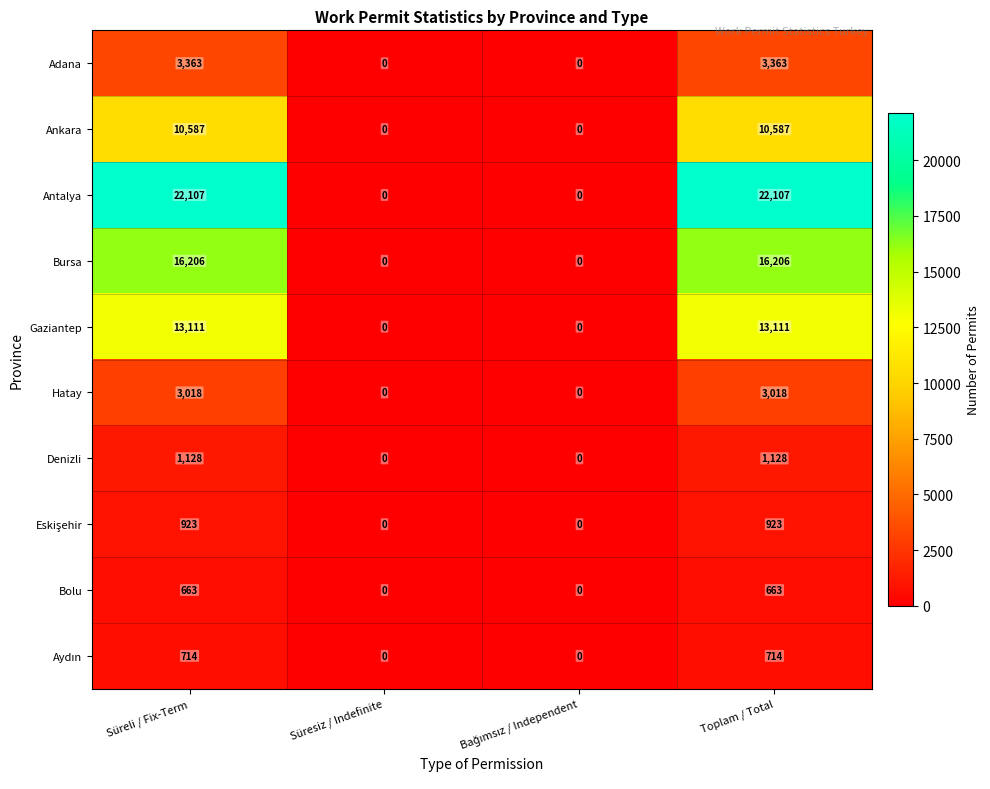

What is the approximate value of Hatay at Toplam / Total, to the nearest 10?

3020